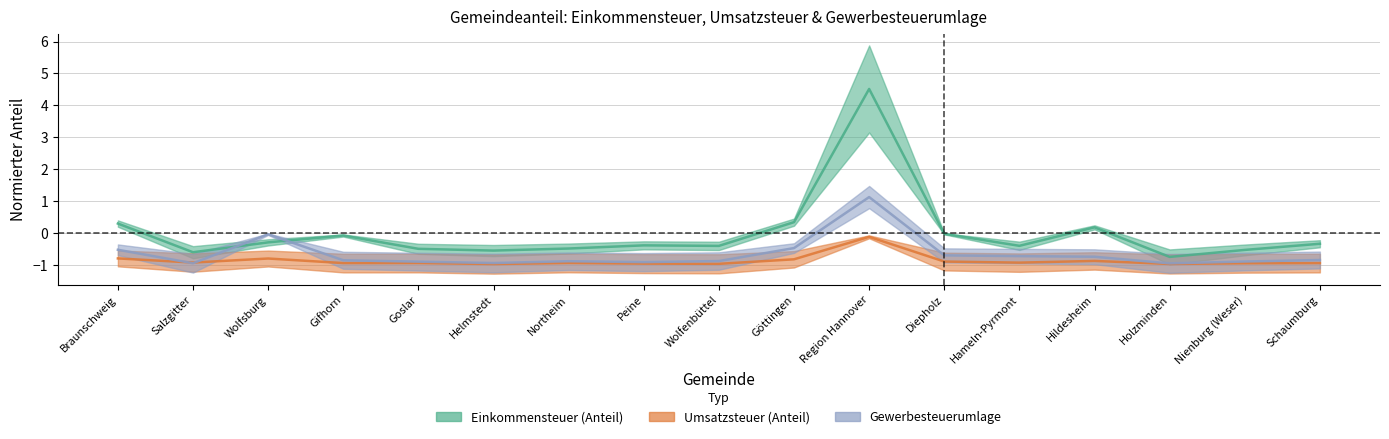

What value does the Gewerbesteuerumlage series have at Hameln-Pyrmont?

-0.7